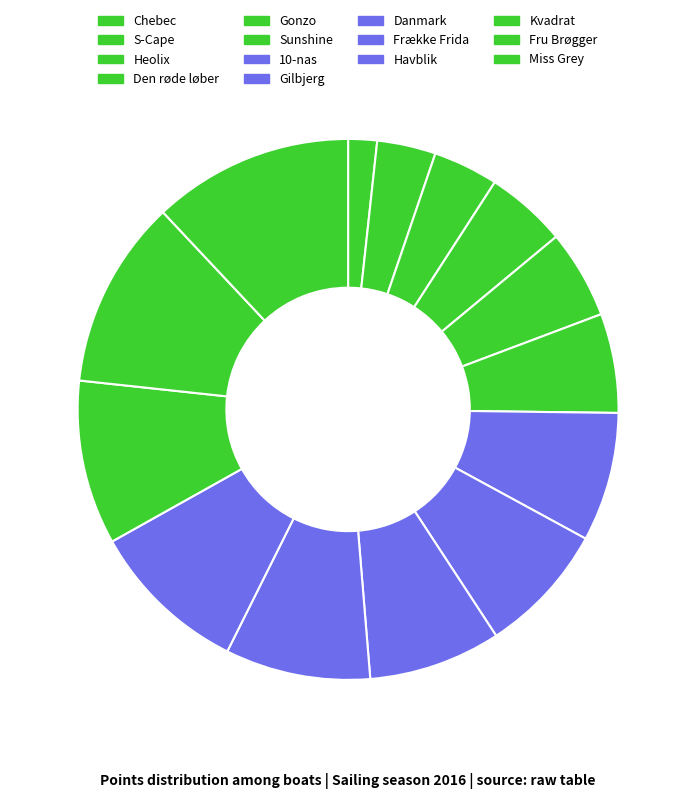

What is the smallest slice in the pie chart?

Chebec